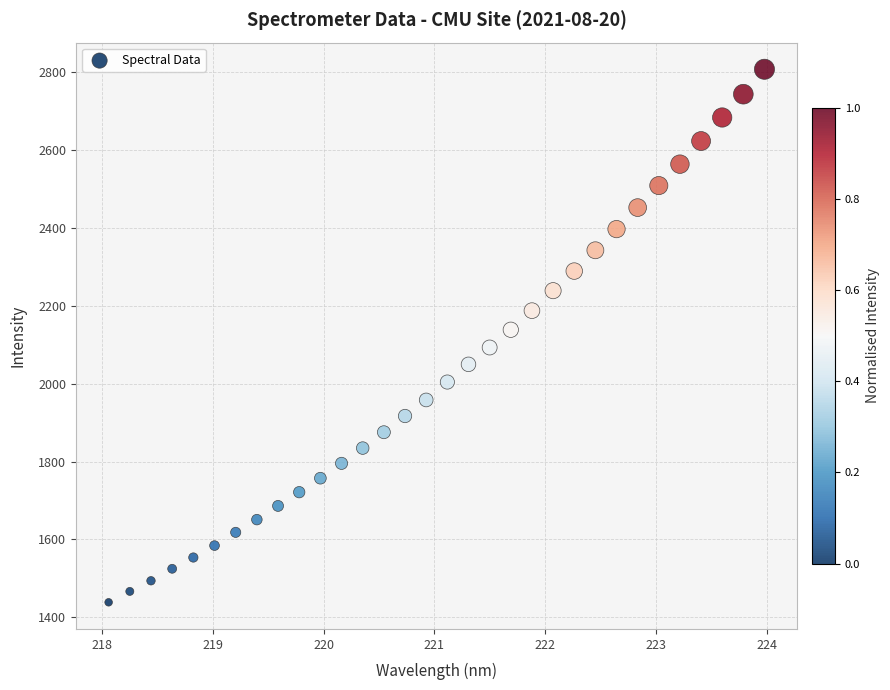

What is the range of Y values (max minus min)?

1368.6